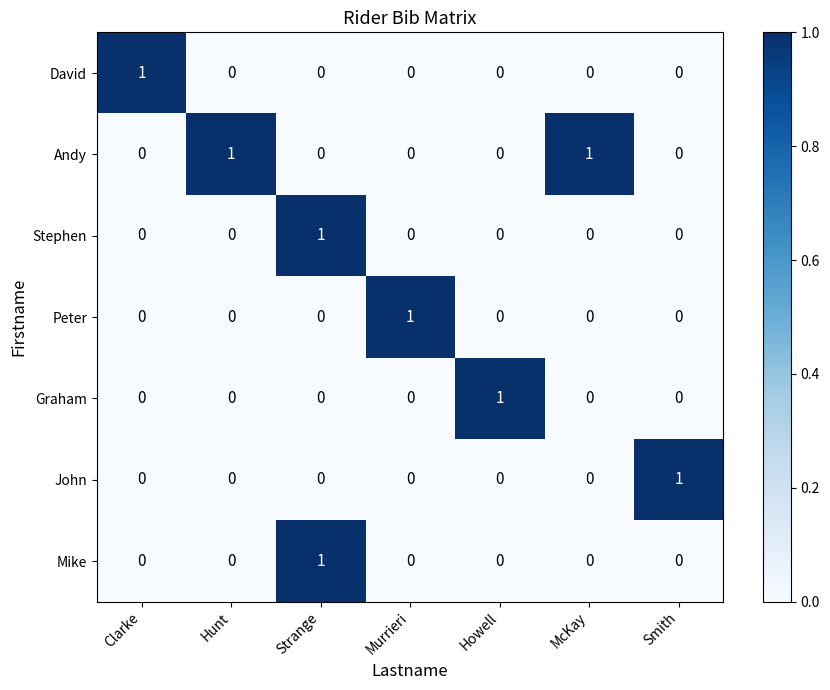

Is it true that Mike equals 0 at Clarke?

True